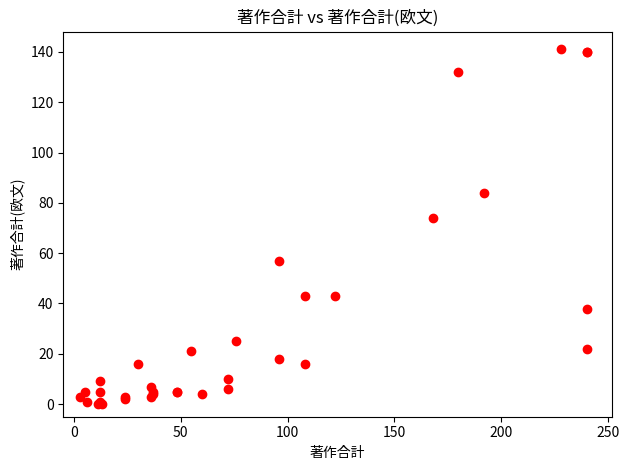

What Y value in the scatter plot is closest to 70?

74